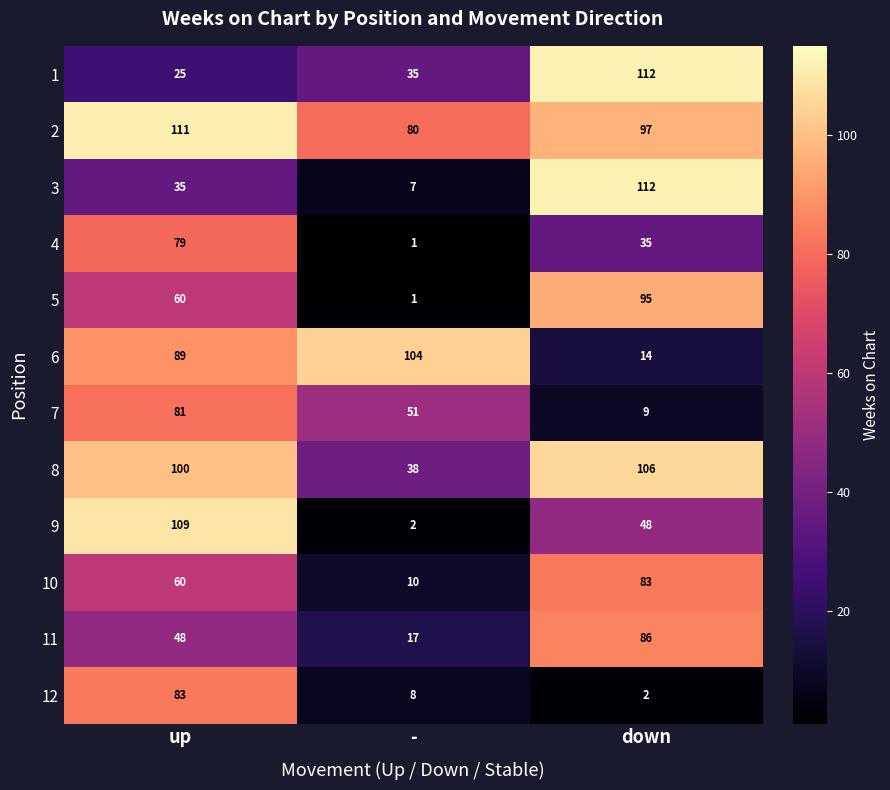

Rank the categories by 2 value from highest to lowest.

up, down, -